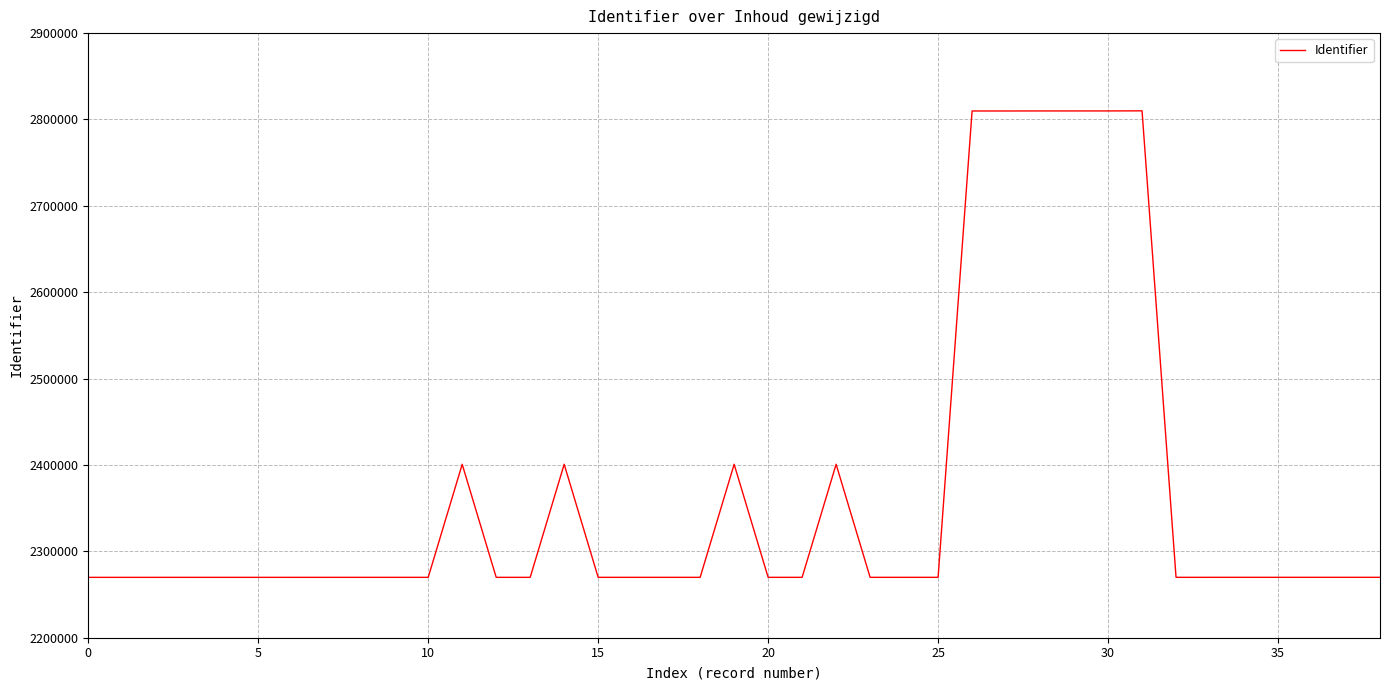

What is the greatest value displayed?

2810002